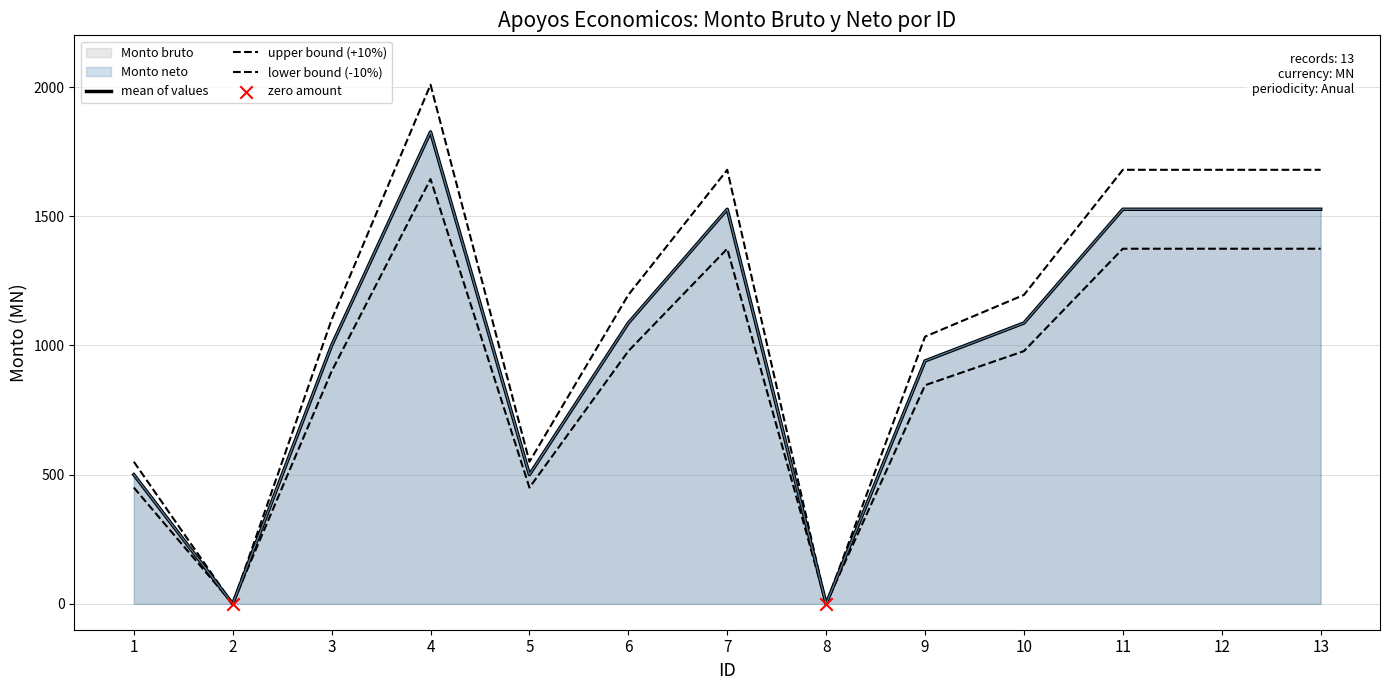

Which series has the largest Y range (max minus min)?

Monto bruto